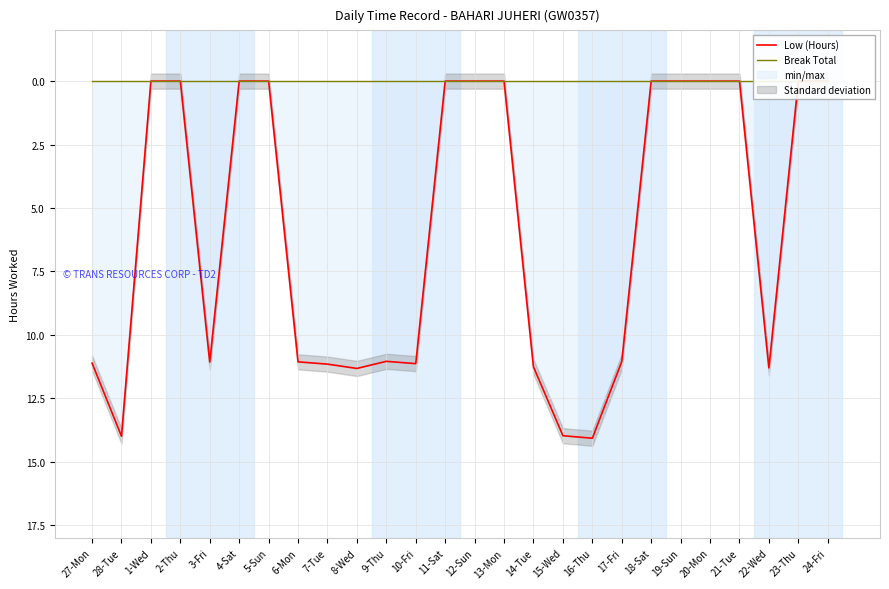

True or false: Low (Hours) and Break Total cross at least once.

False